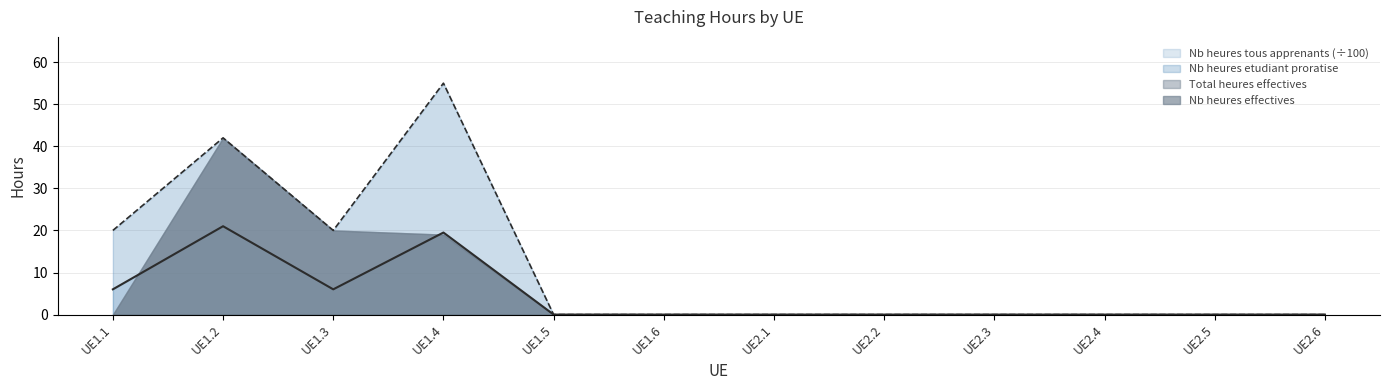

Which series has the widest spread of values?

Nb heures etudiant proratise